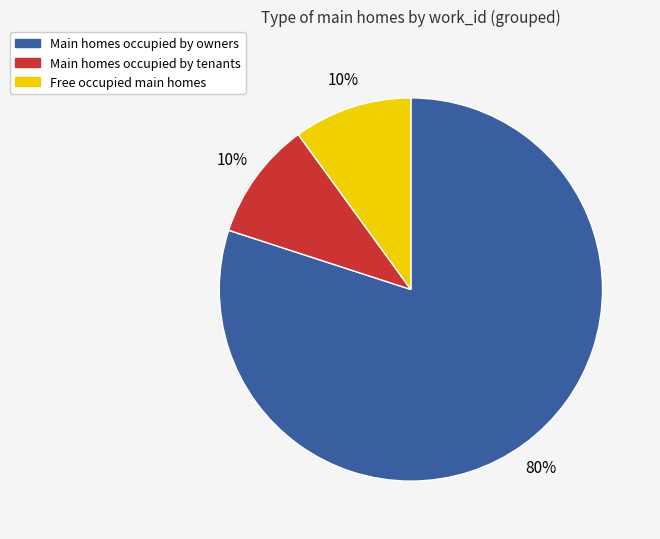

Does any single category account for the majority?

Yes